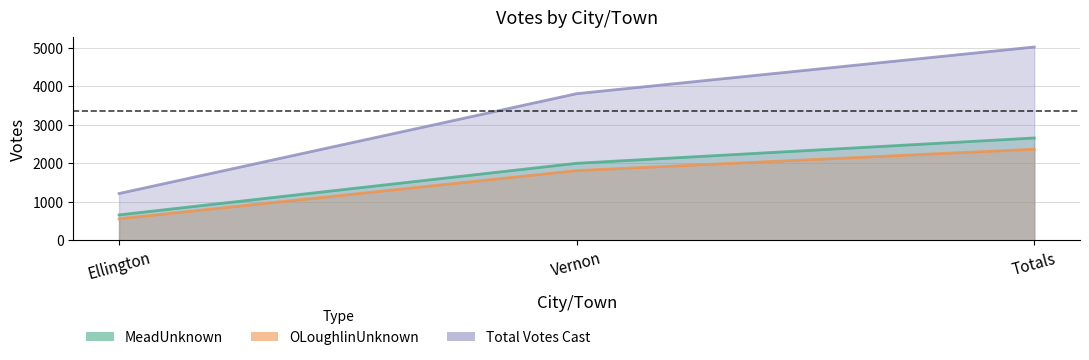

Which series has the widest spread of values?

Total Votes Cast